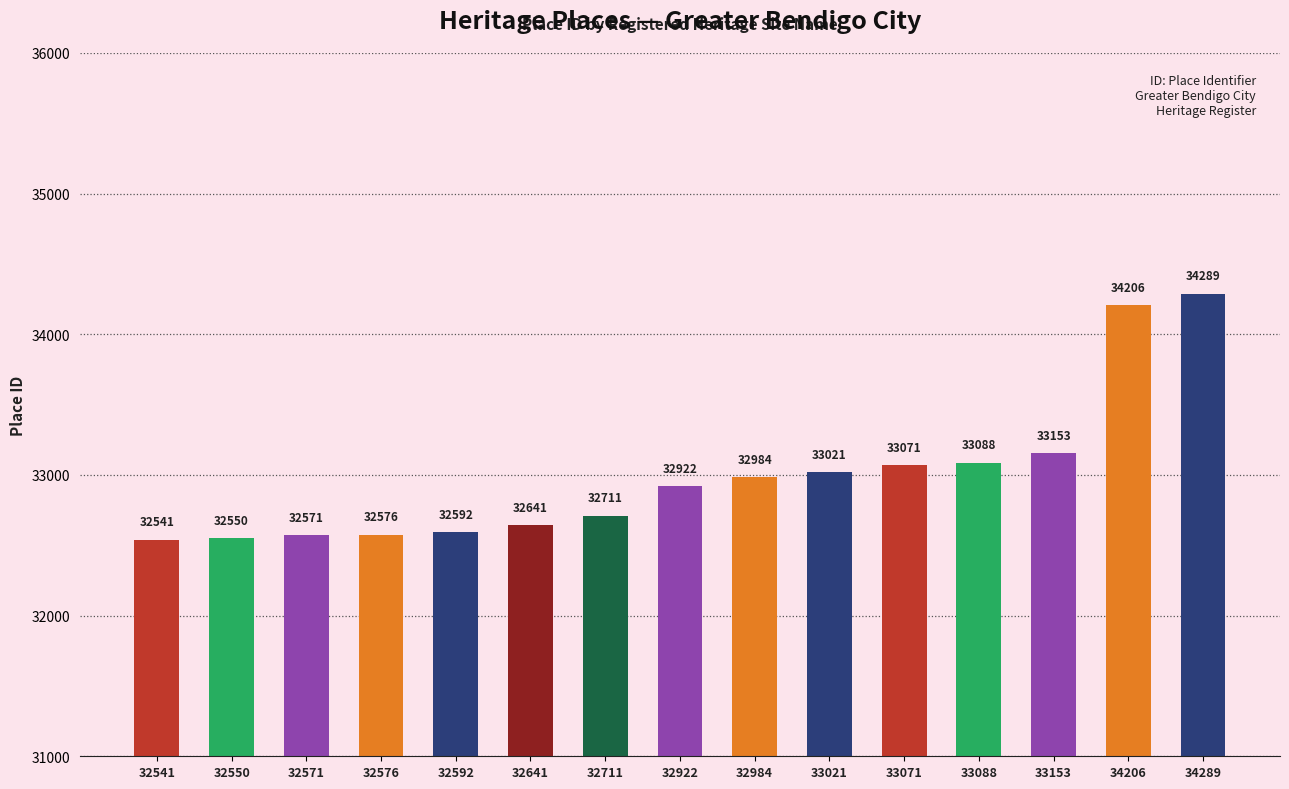

Which category has the highest value across all series?

34289